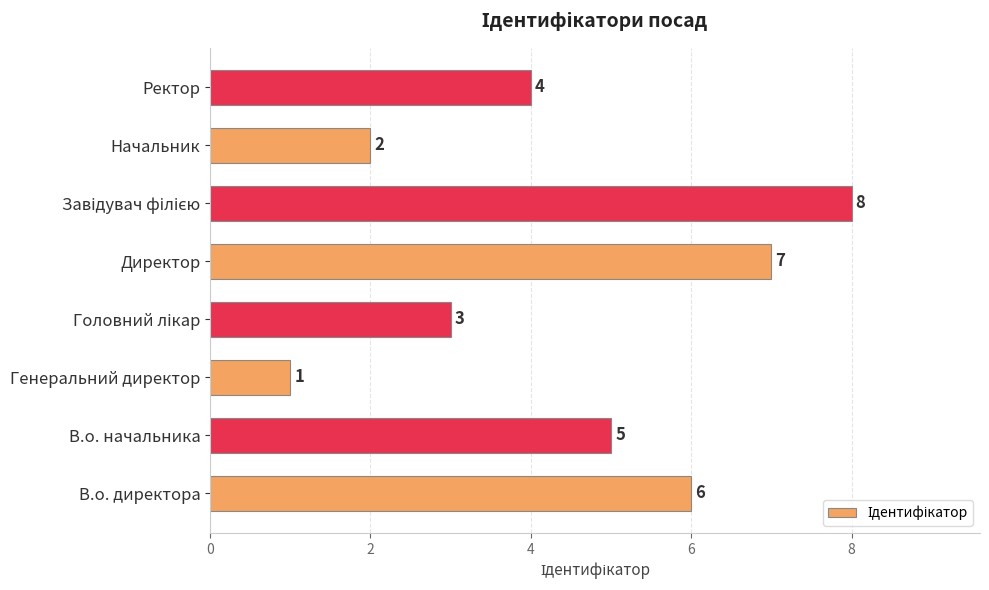

True or false: the data shows 7 at Директор.

True